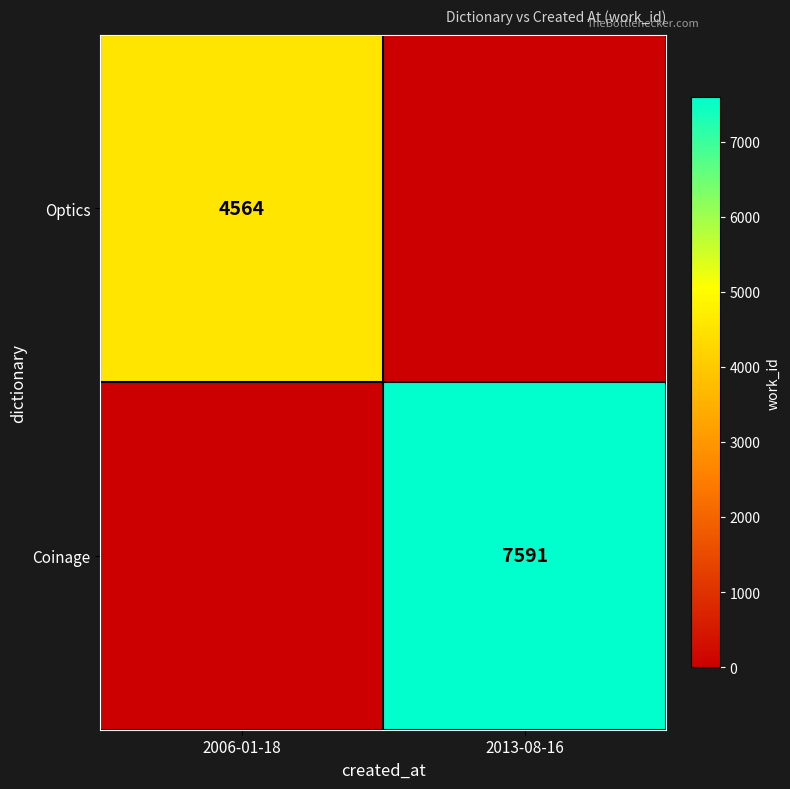

The Coinage series shows 7591 at 2013-08-16. True or false?

True